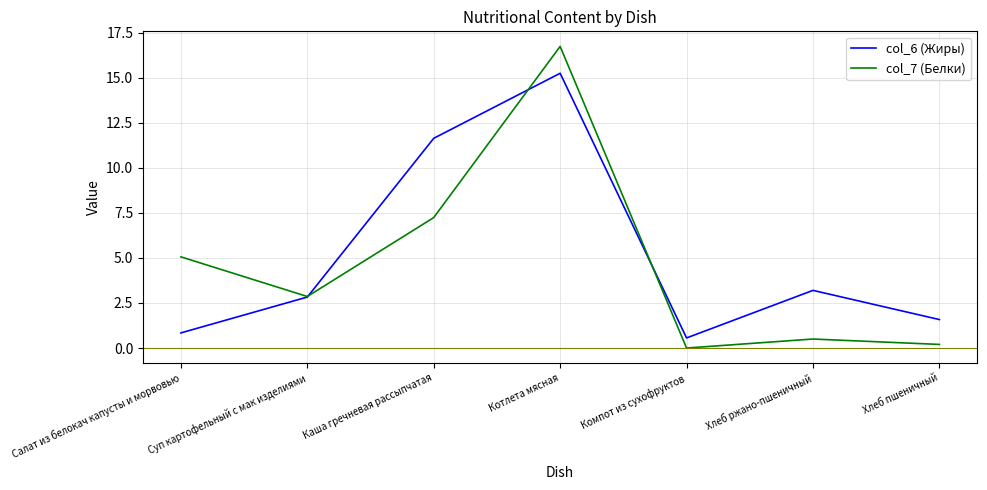

True or false: col_7 (Белки) and col_6 (Жиры) cross at least once.

True